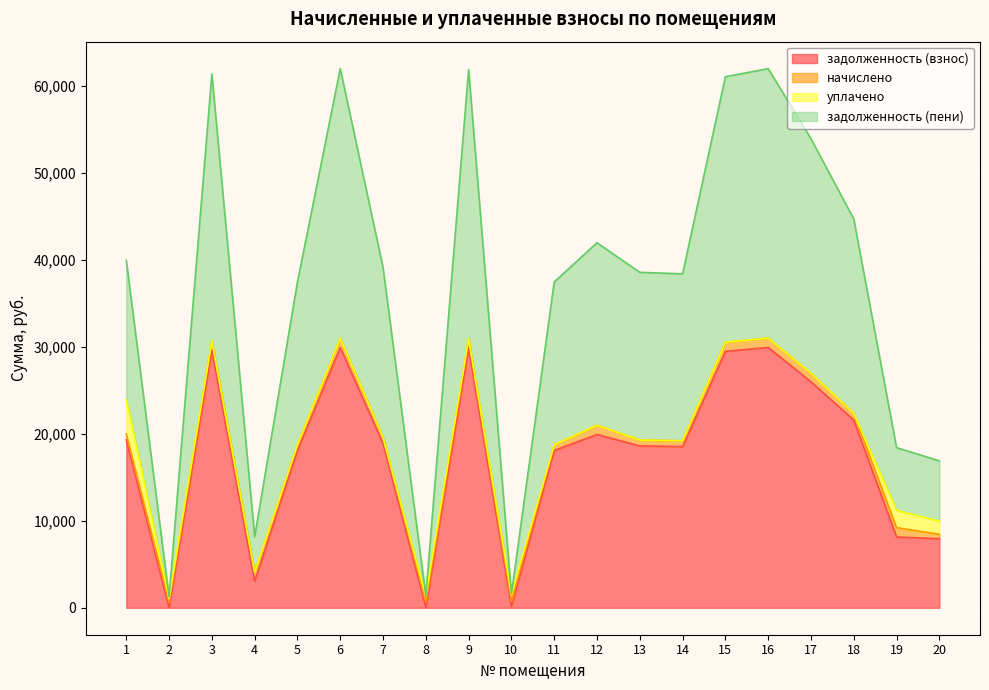

The value of задолженность (взнос) at 5 is 18075.5. True or false?

True